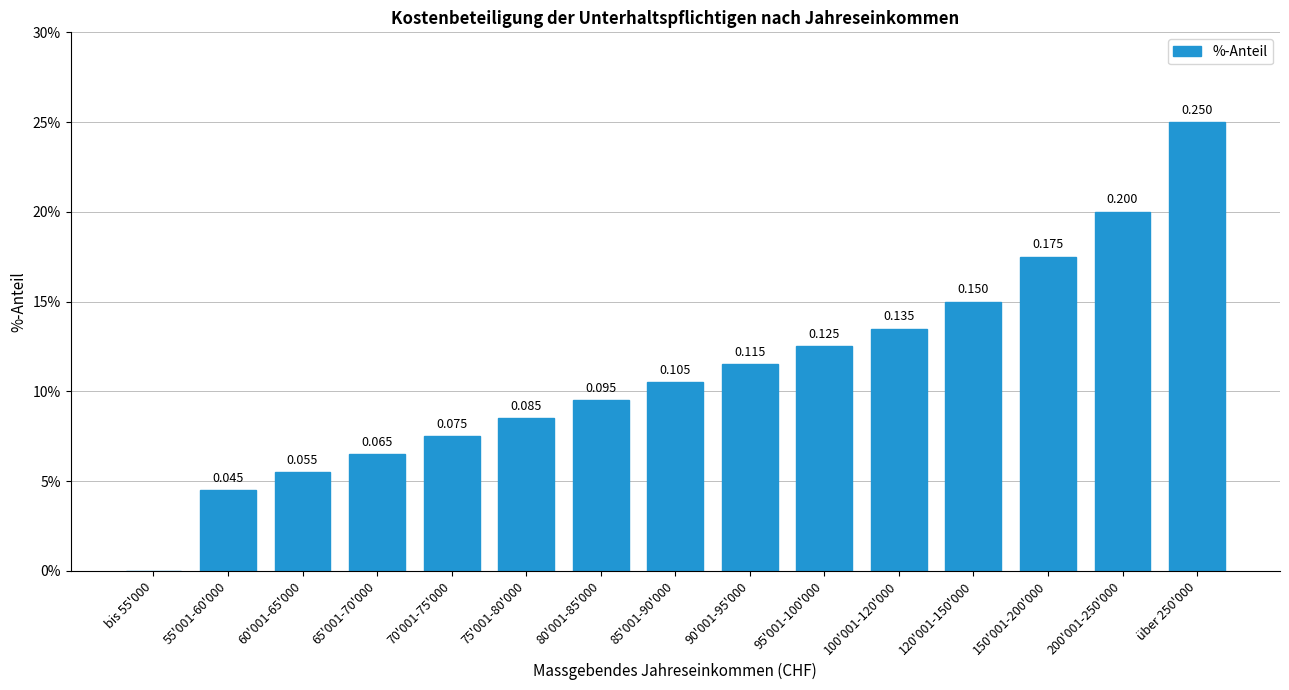

The value at 65'001-70'000 is 0.1. True or false?

True